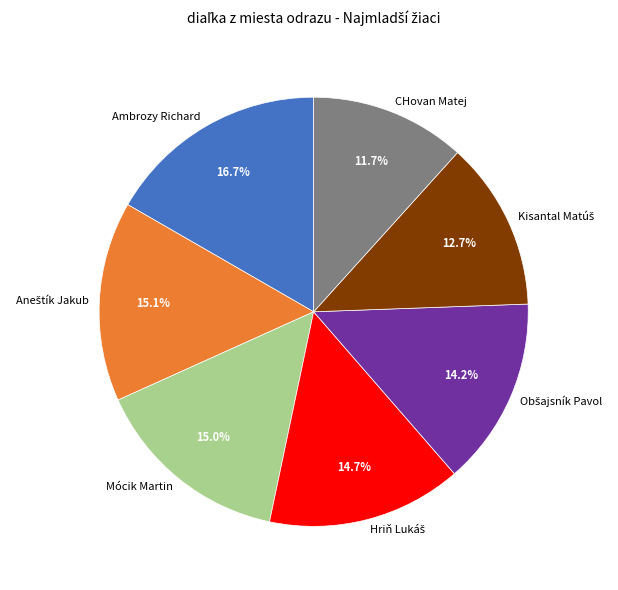

What percentage is NOT represented by Ambrozy Richard?

83.3%